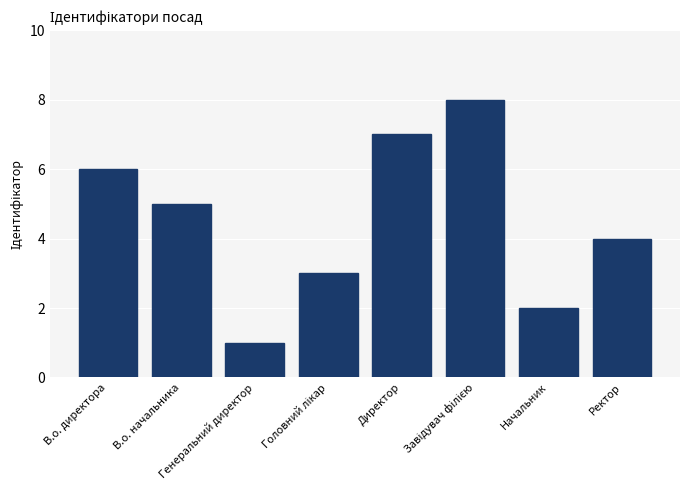

What is the difference between the maximum and minimum values?

7